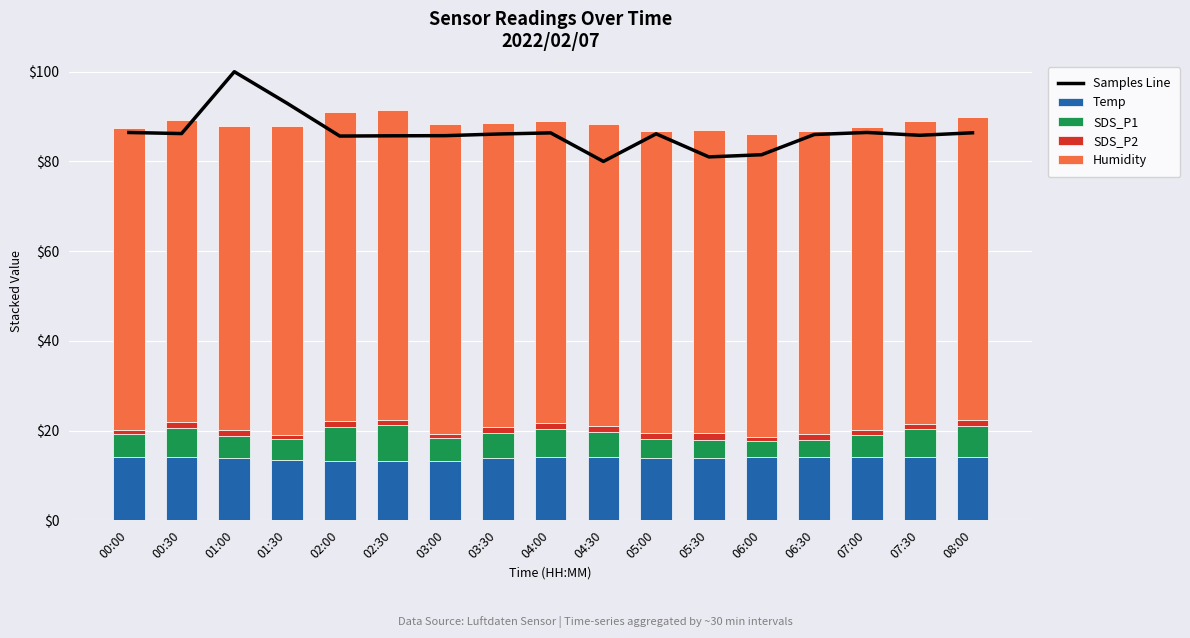

Count the number of data series in this chart.

5